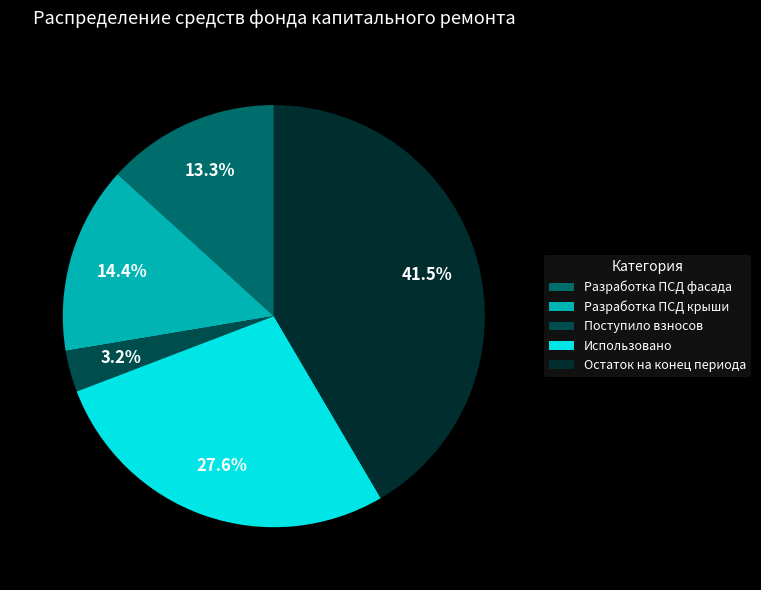

To the nearest percent, what is the difference between the largest and smallest slice percentages?

38%